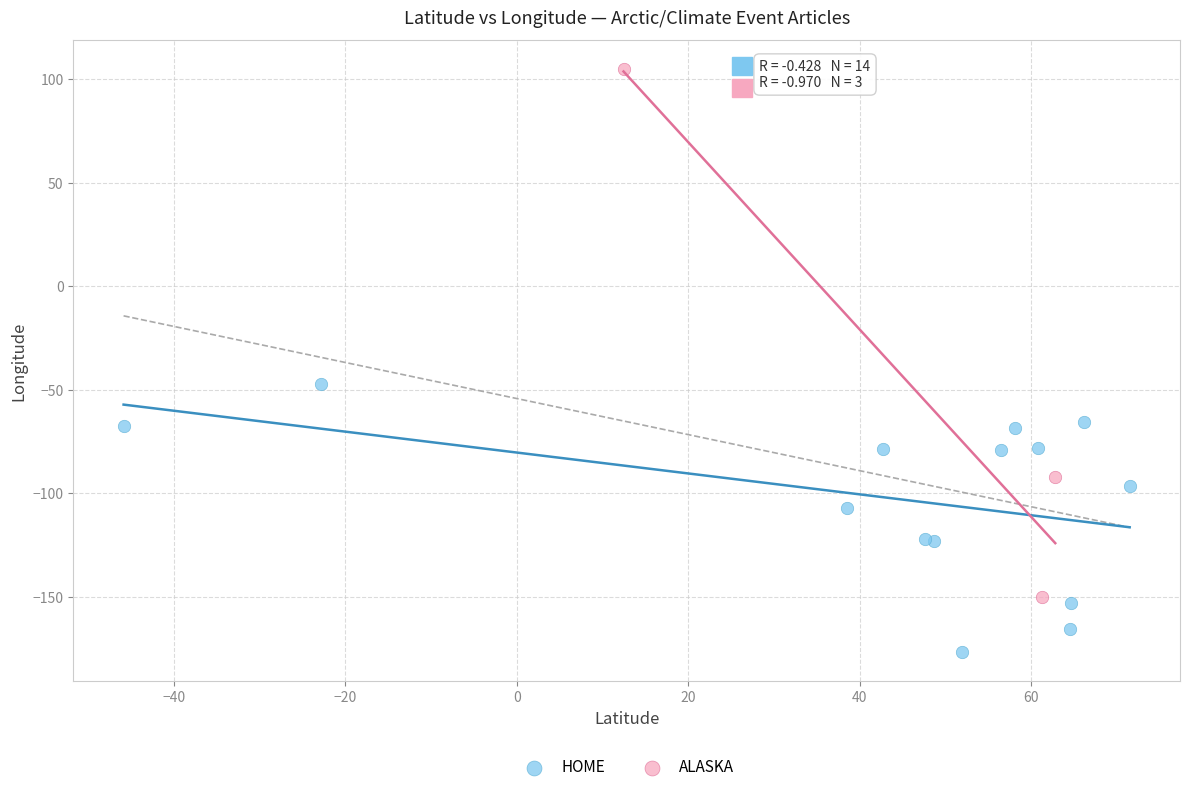

Which series contains the lowest Y value?

HOME